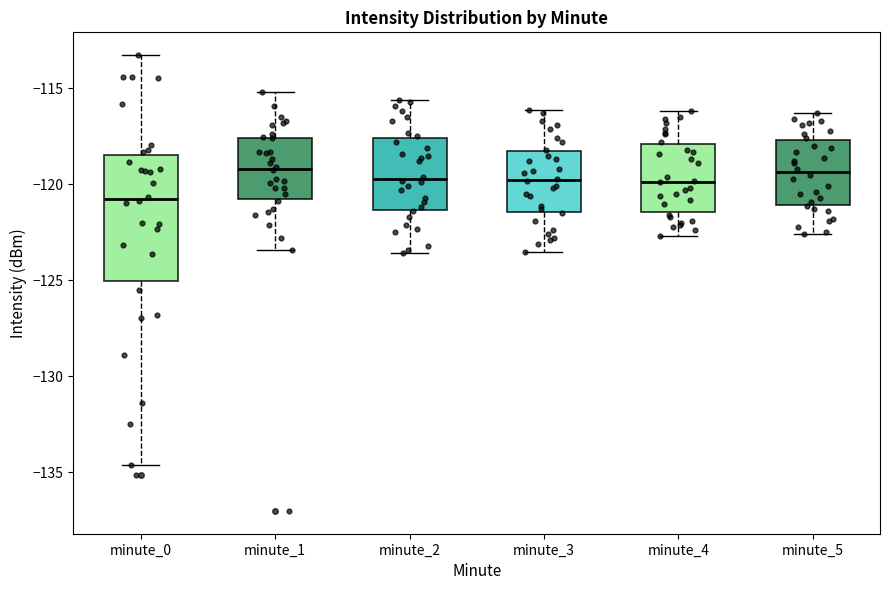

Which box's median line is the lowest?

minute_0